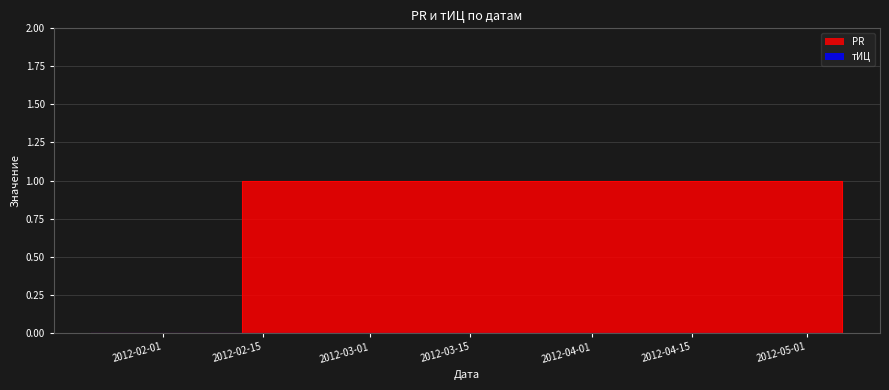

True or false: the data shows 0 at 2012-02-12.

False